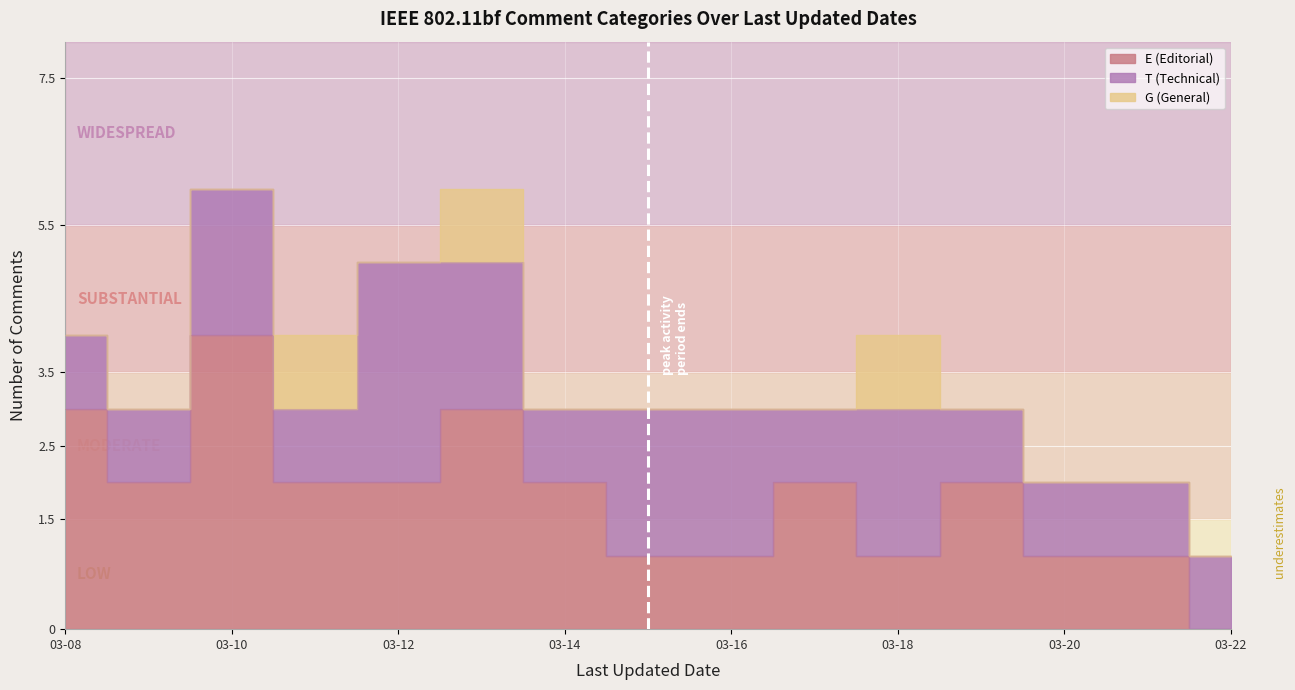

At which category is the sum across all series the highest?

2023-03-10